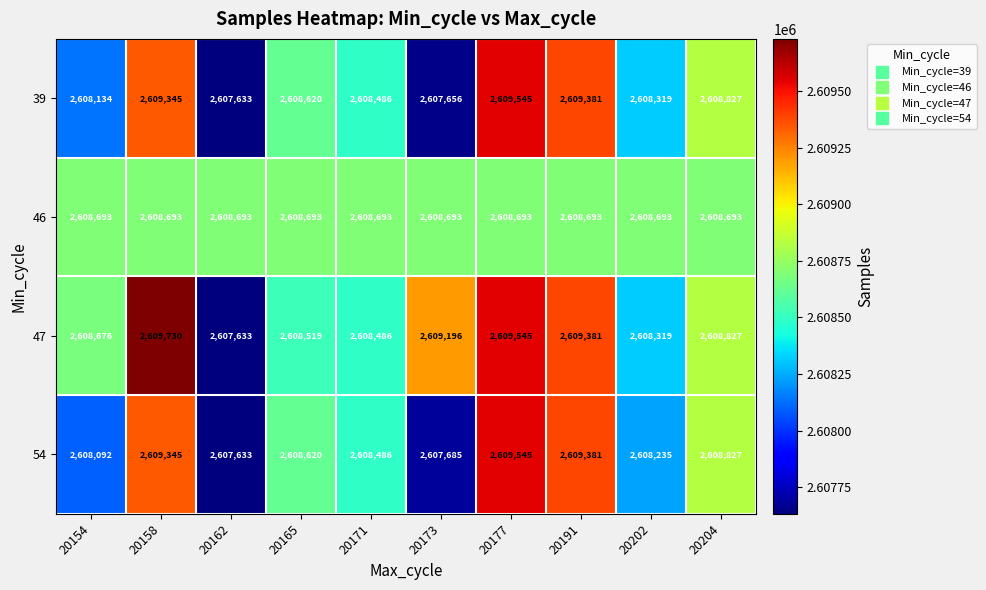

What is the sum of the 54 values at 20202 and 20177?

5217780